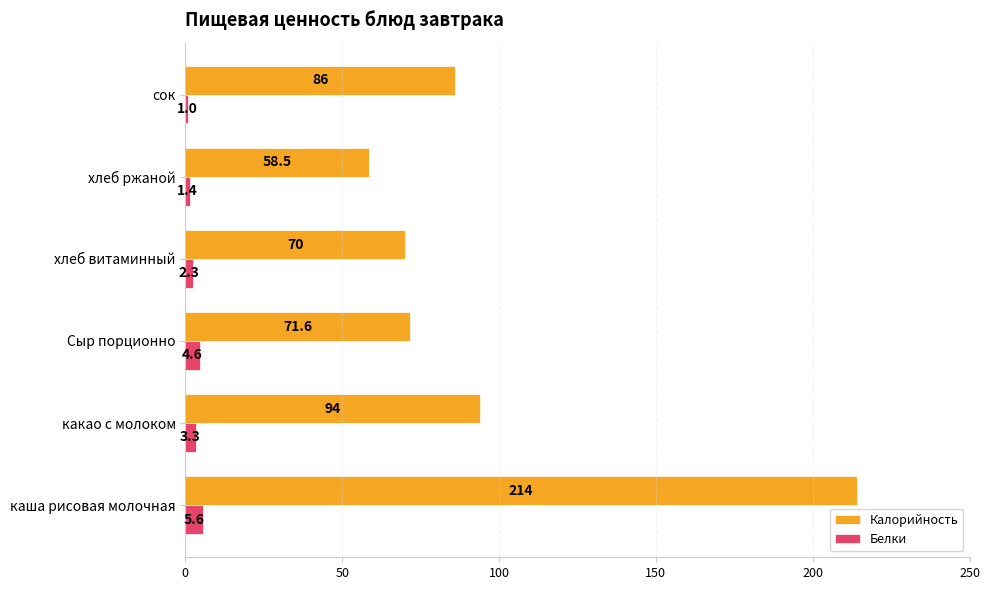

What is the average value of the Белки series?

3.0